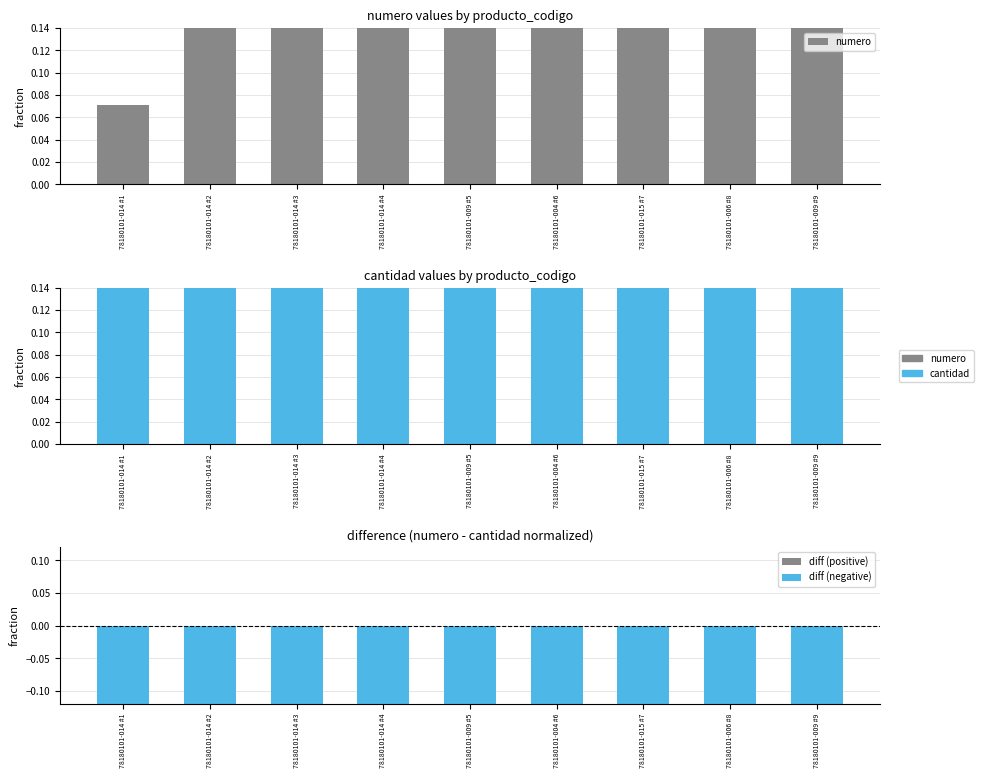

How many categories are shown in the chart?

9